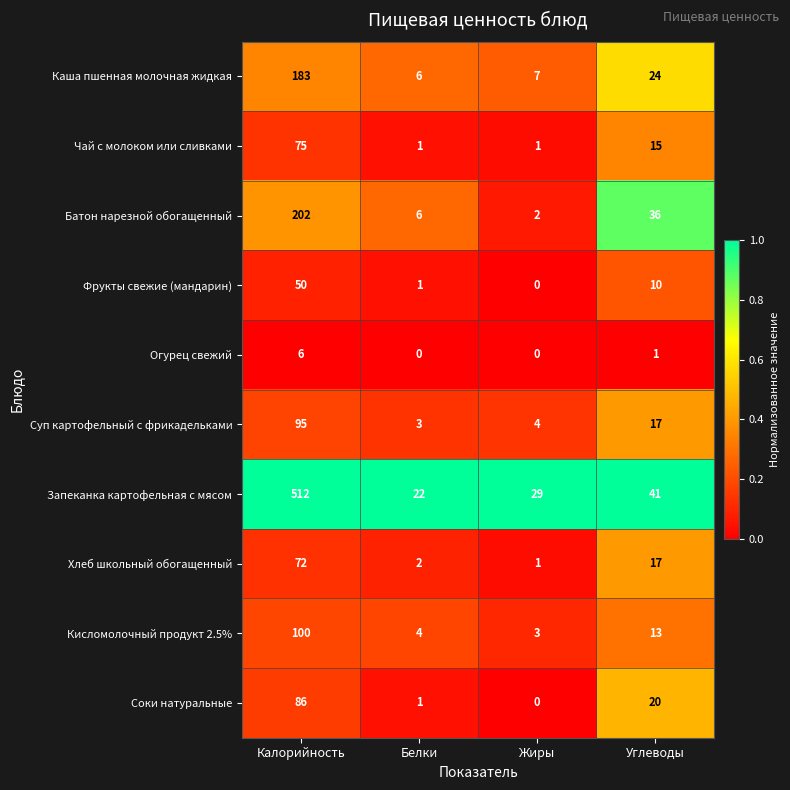

At how many categories does at least one series exceed 0?

4